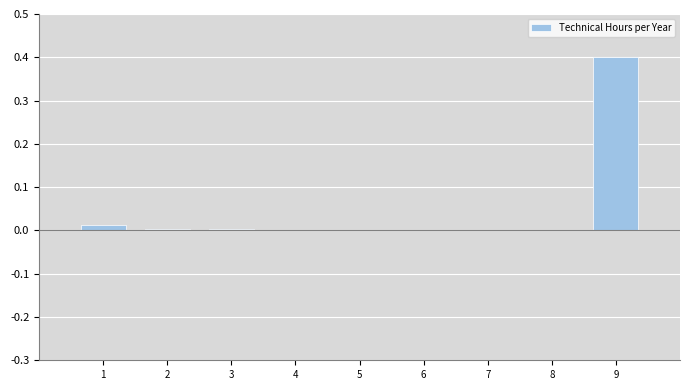

Which category has the highest value across all series?

9